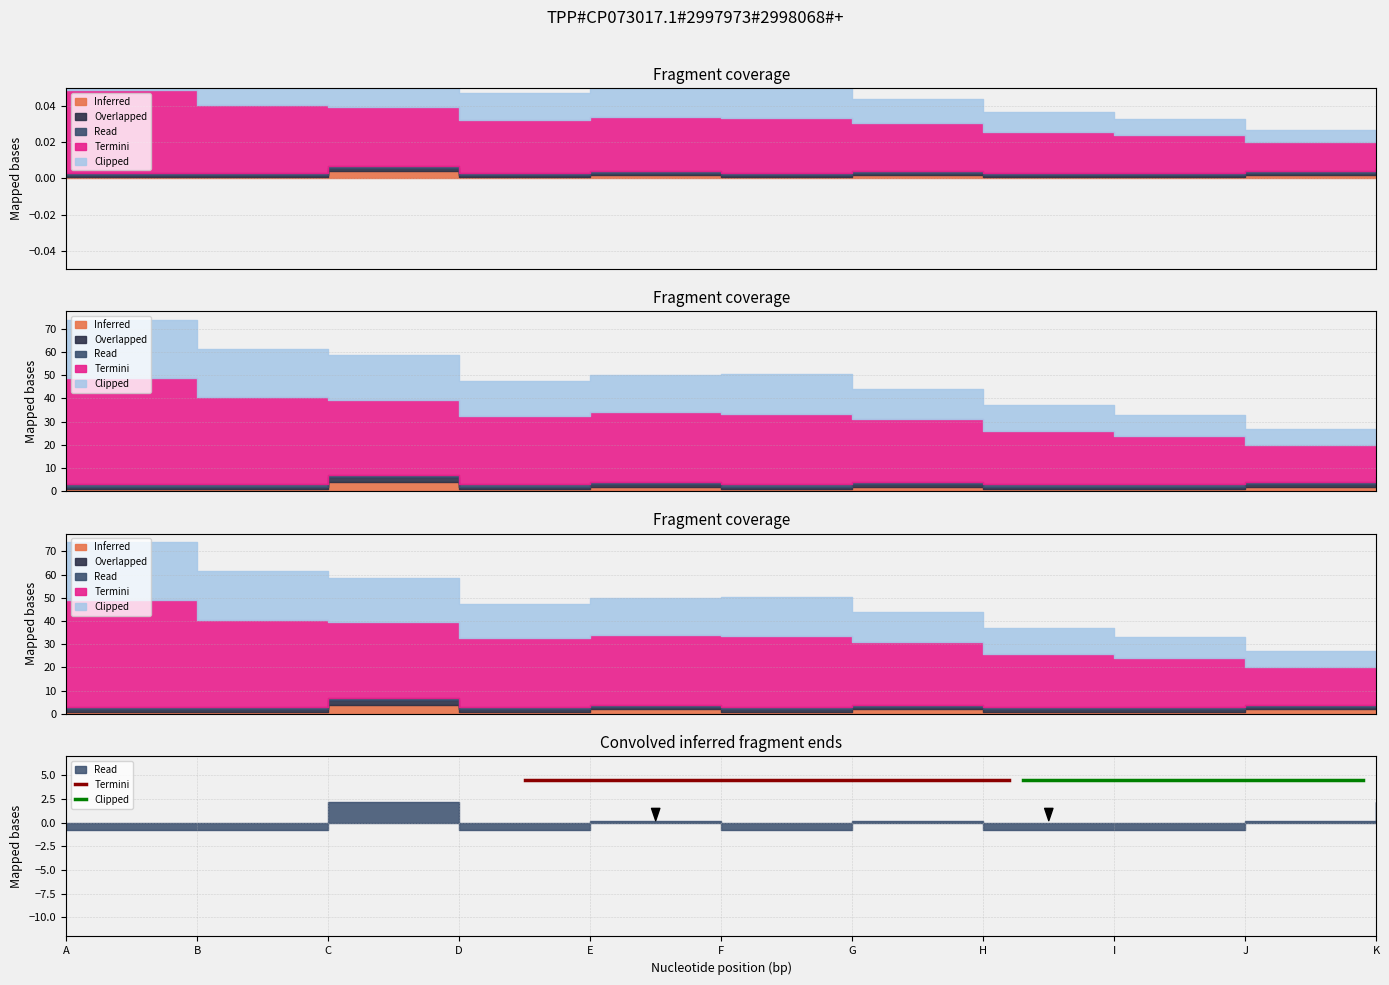

At which category does the chart reach its peak across all series?

A